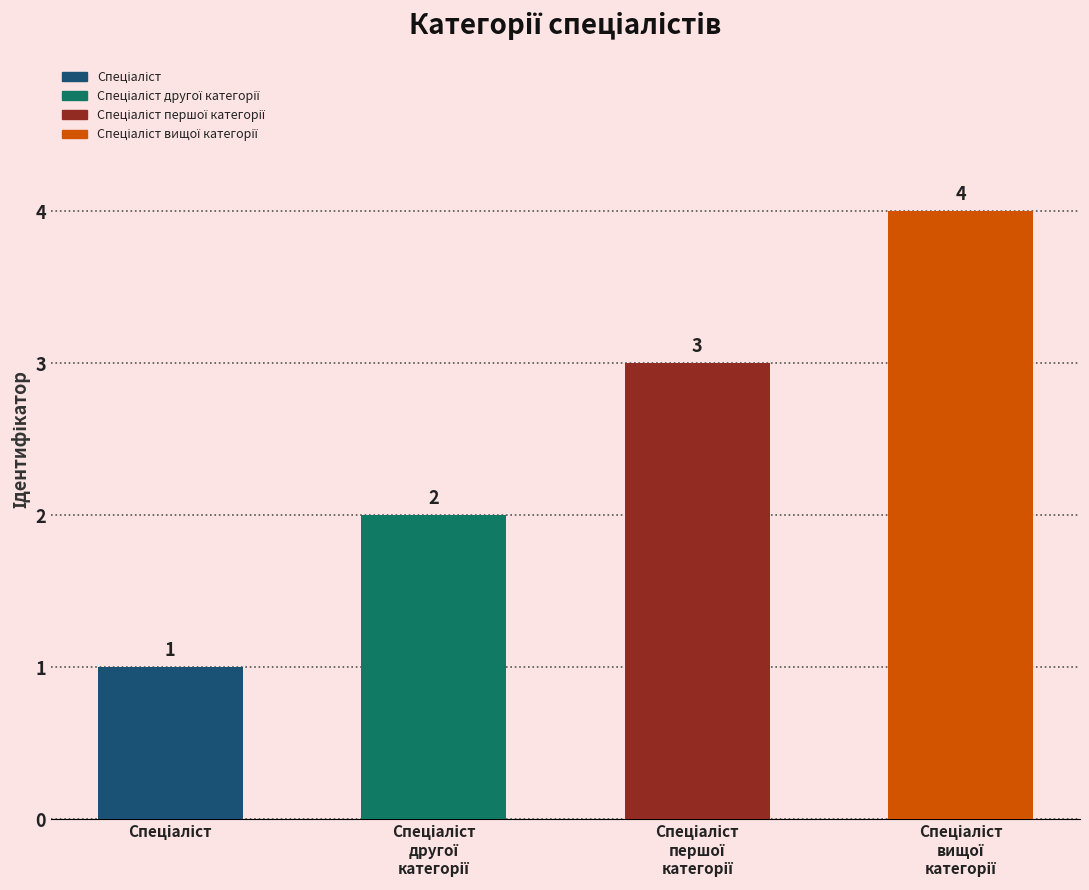

What is the maximum value shown in the chart?

4